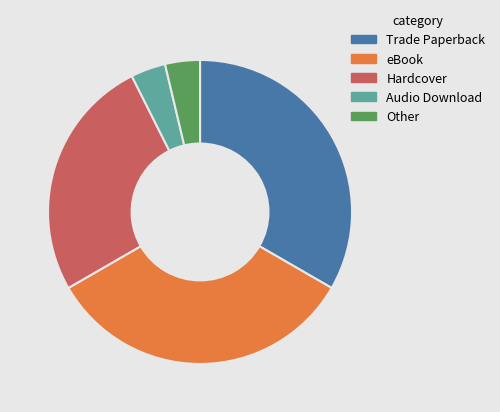

Between eBook and Hardcover, which is larger?

eBook